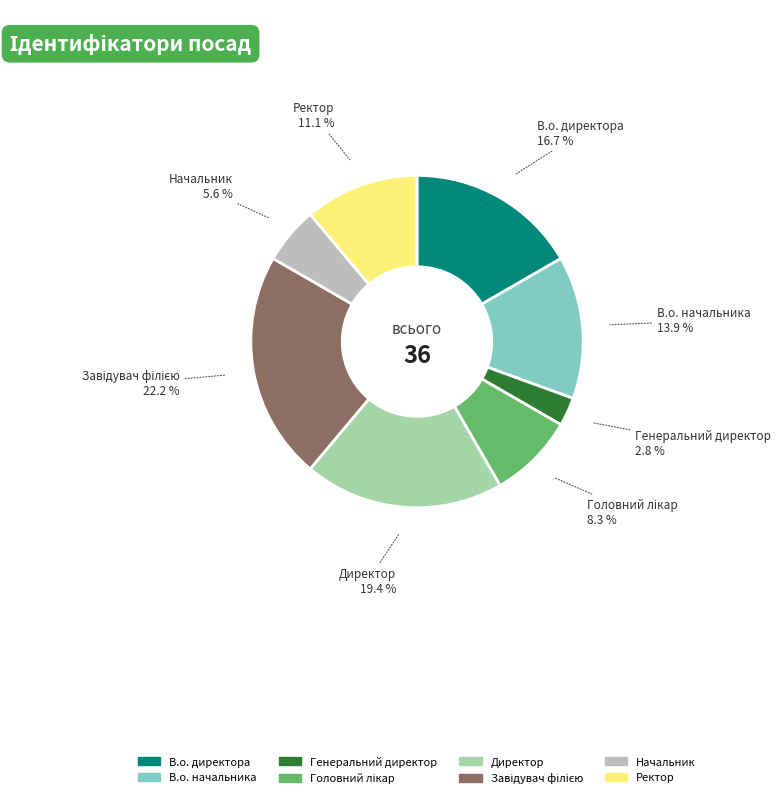

How many slices are in this pie chart?

8